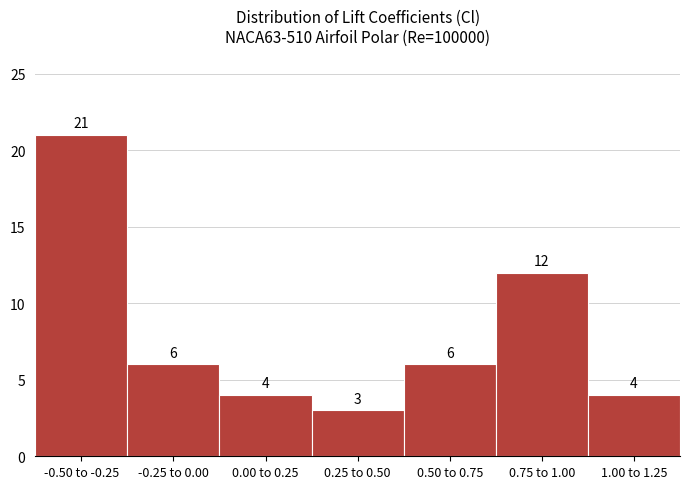

Reading left to right, extract all data points from this chart.

-0.50 to -0.25=21	-0.25 to 0.00=6	0.00 to 0.25=4	0.25 to 0.50=3	0.50 to 0.75=6	0.75 to 1.00=12	1.00 to 1.25=4